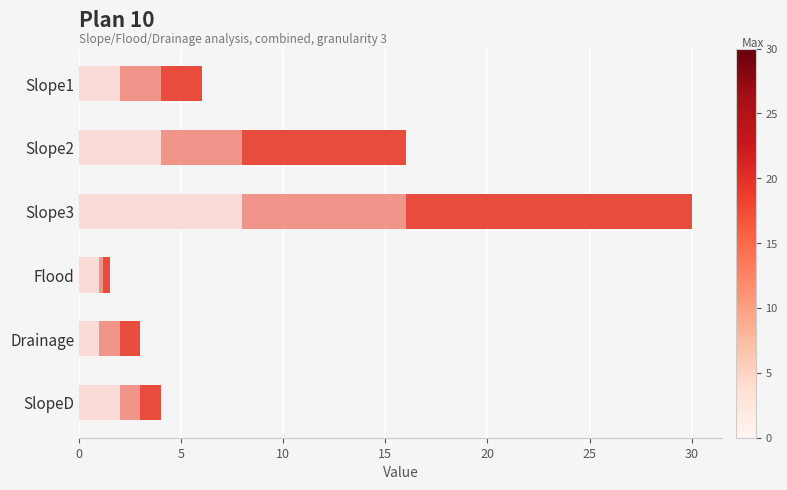

What is the value of the s1_a bar at the 6th from the left?

2.0